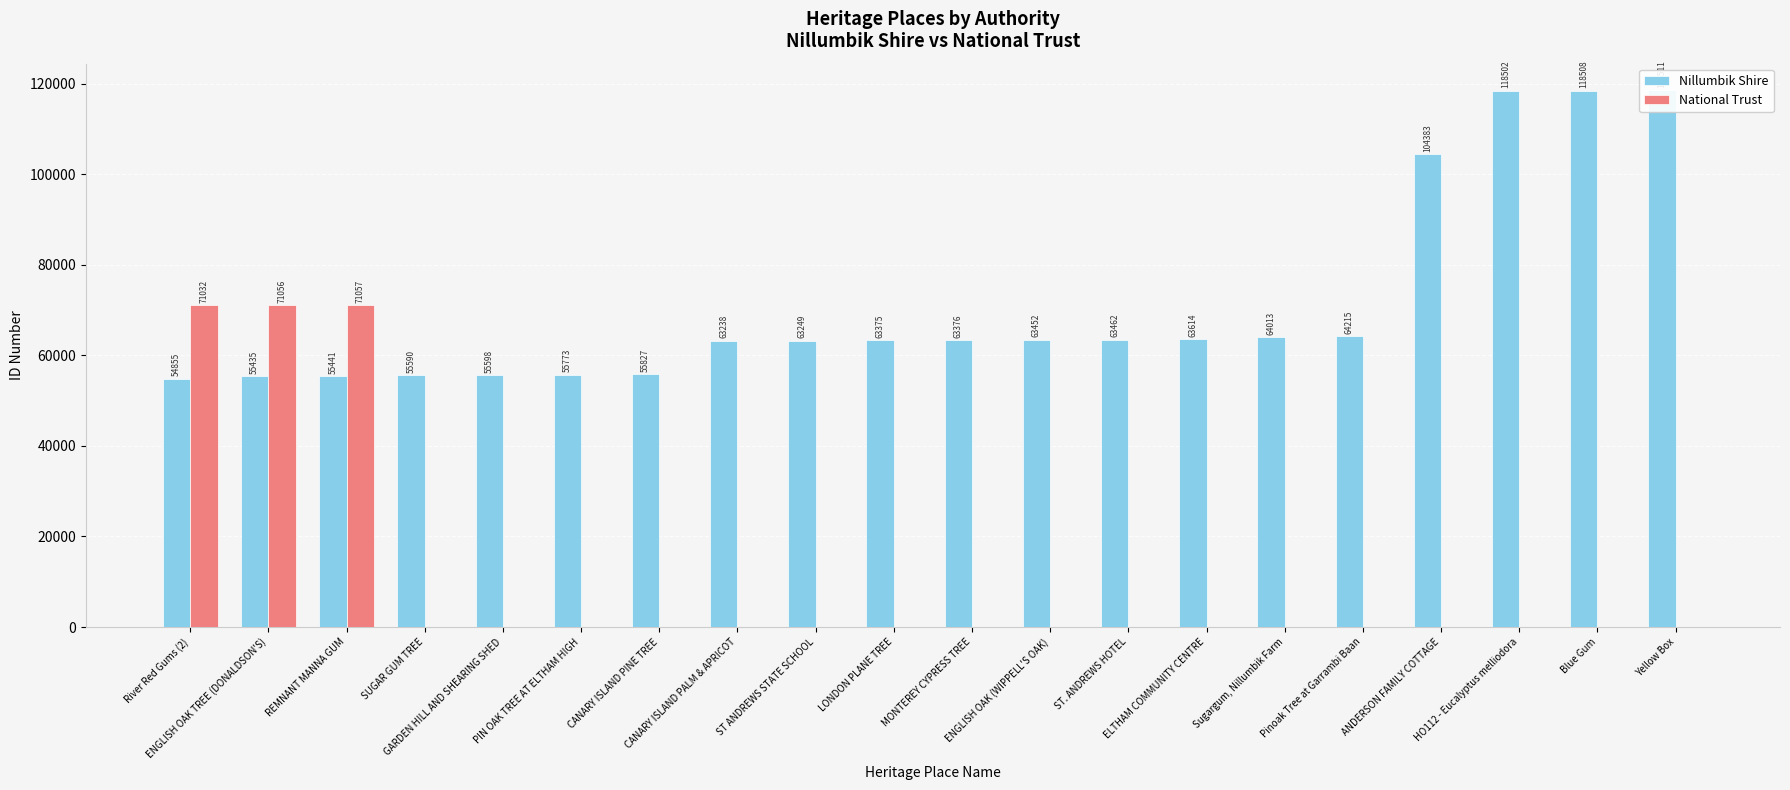

Which has a higher value, ST. ANDREWS HOTEL or ANDERSON FAMILY COTTAGE?

ANDERSON FAMILY COTTAGE